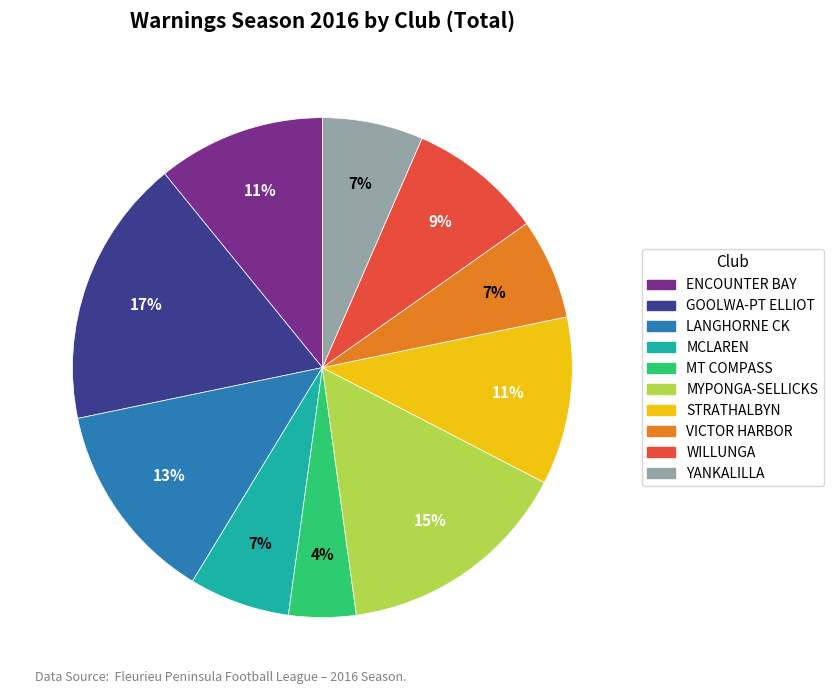

Which slice is the smallest?

MT COMPASS